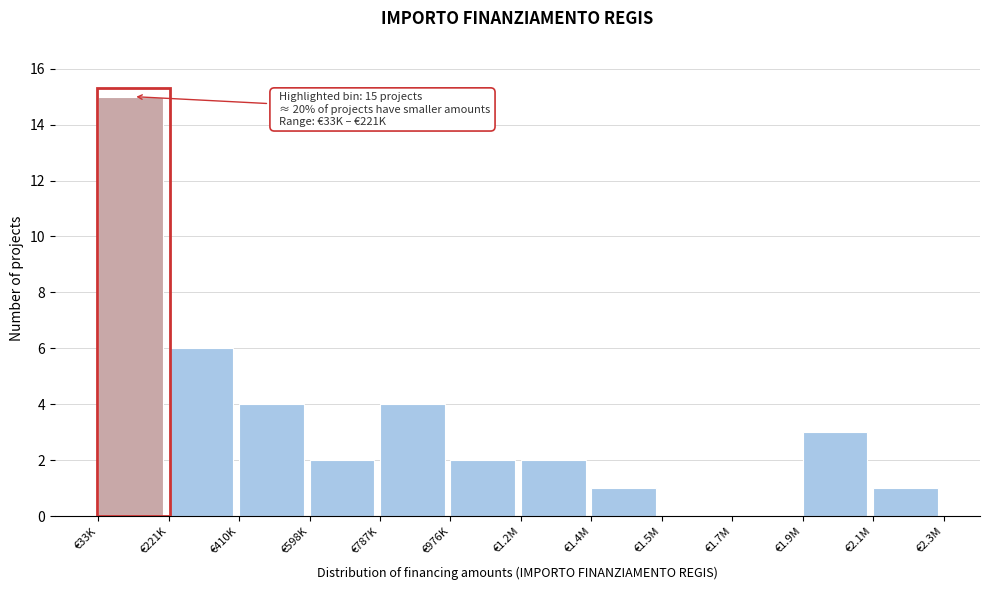

Reading left to right, what are all the values shown in this chart?

€33K=15	€221K=6	€410K=4	€598K=2	€787K=4	€976K=2	€1.2M=2	€1.4M=1	€1.5M=0	€1.7M=0	€1.9M=3	€2.1M=1